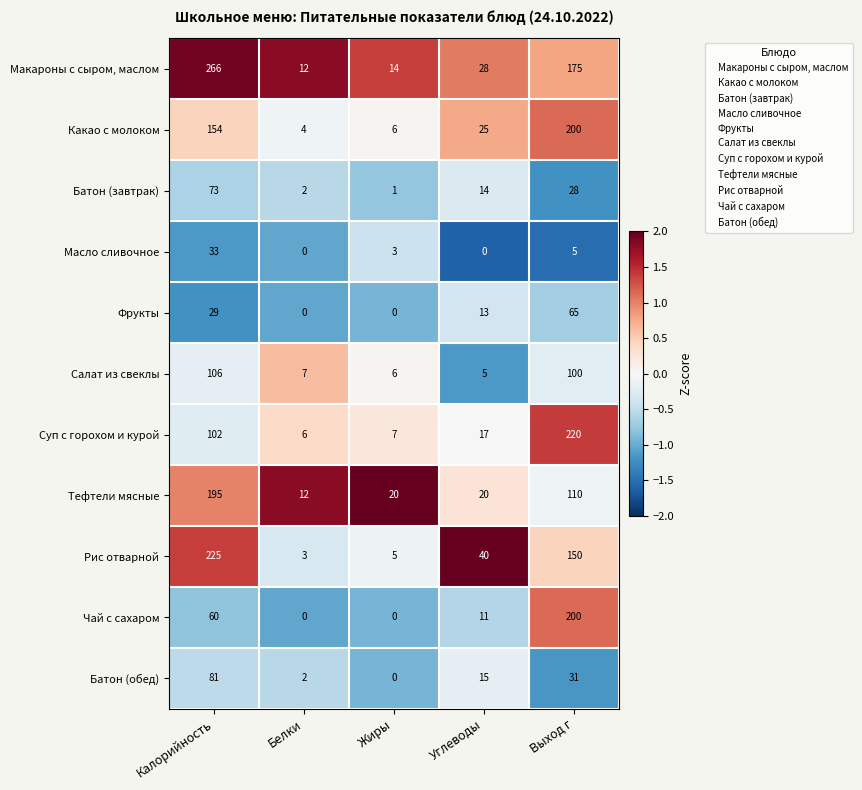

What is the spread (max minus min) of values at Жиры?

20